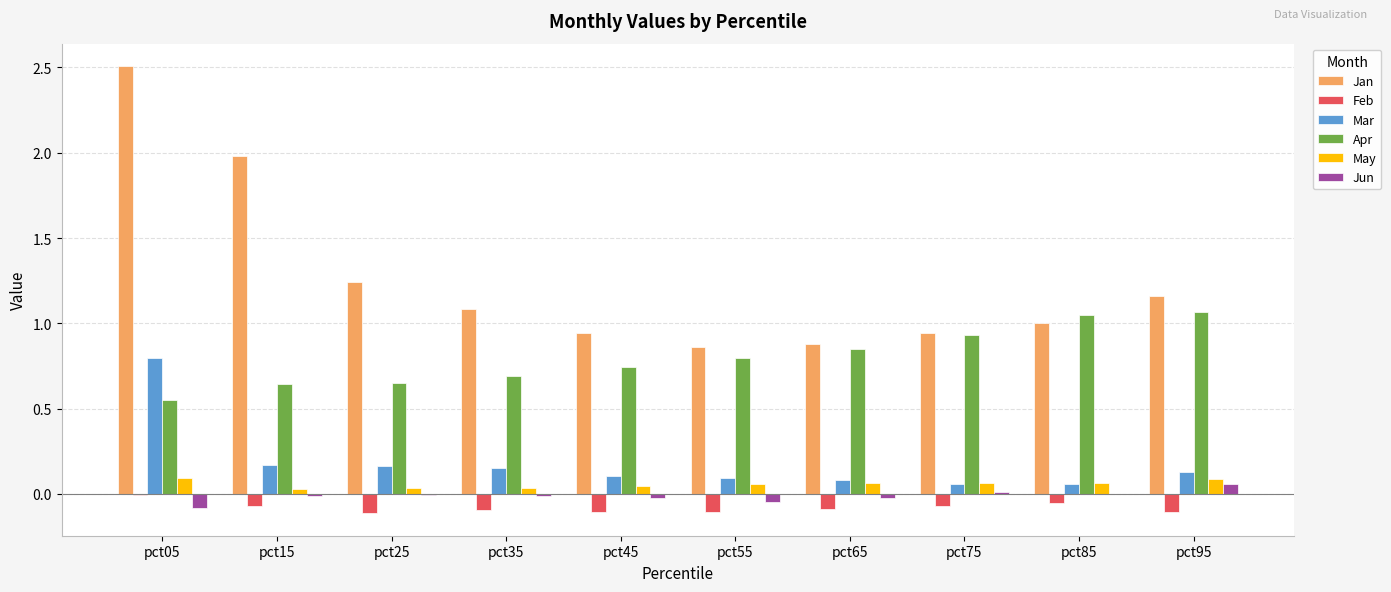

At which category is the sum across all series the highest?

pct05